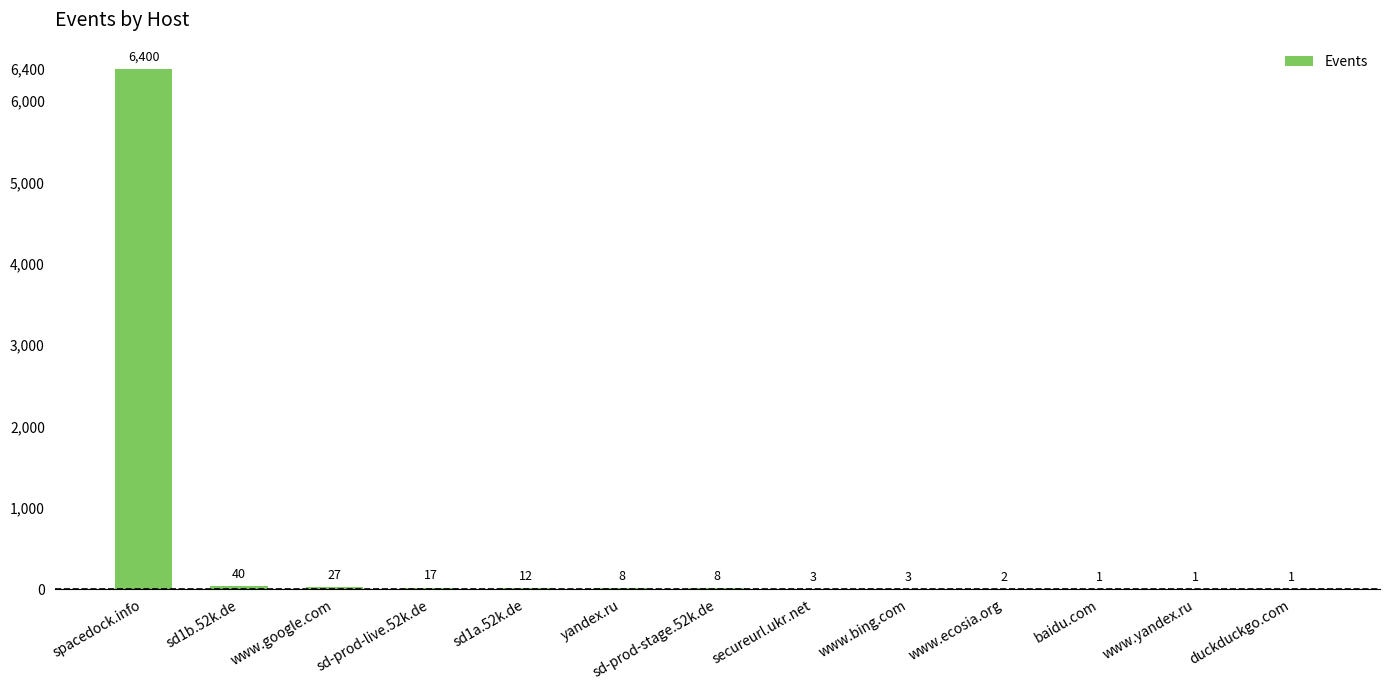

True or false: the data shows 2 at www.ecosia.org.

True